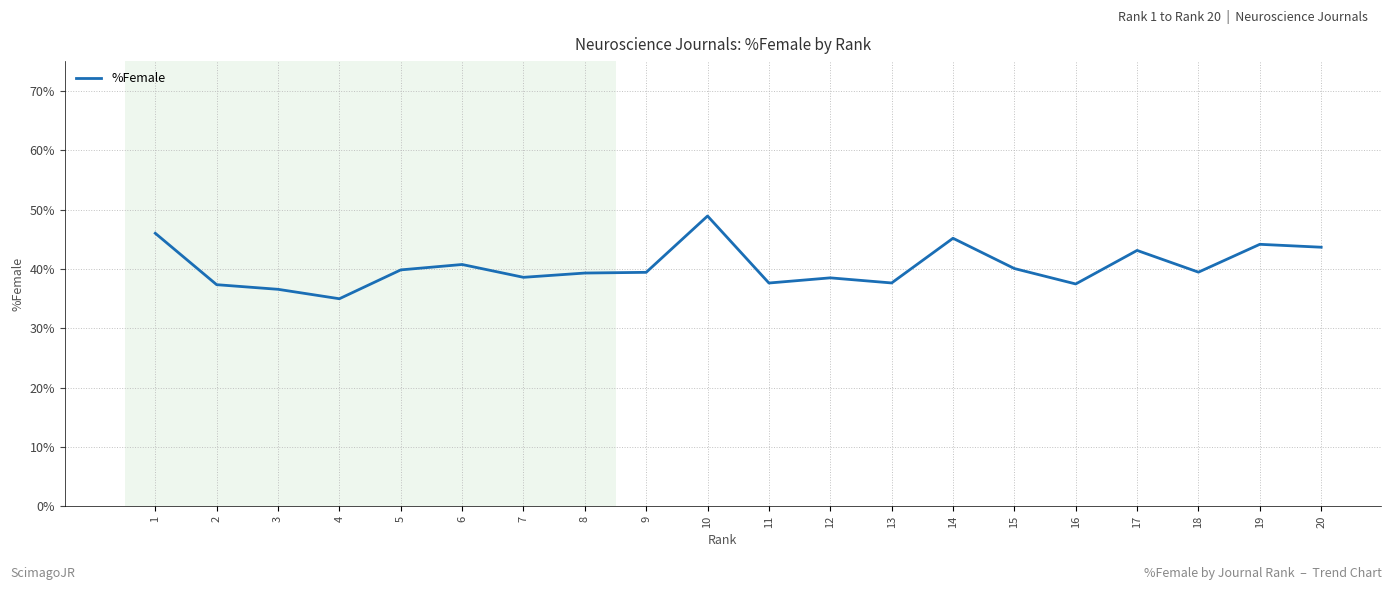

The chart shows a value of 26.8 at 10. True or false?

False